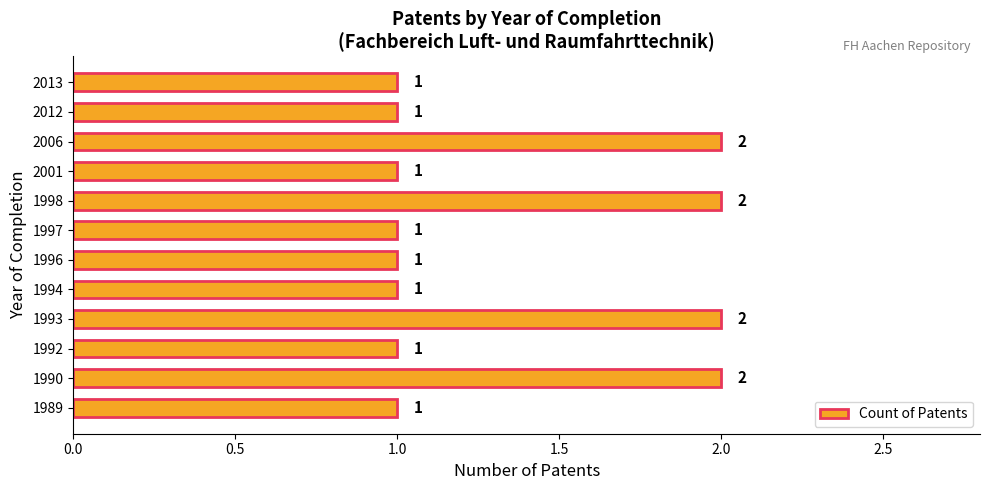

Count the number of values greater than 1.

4